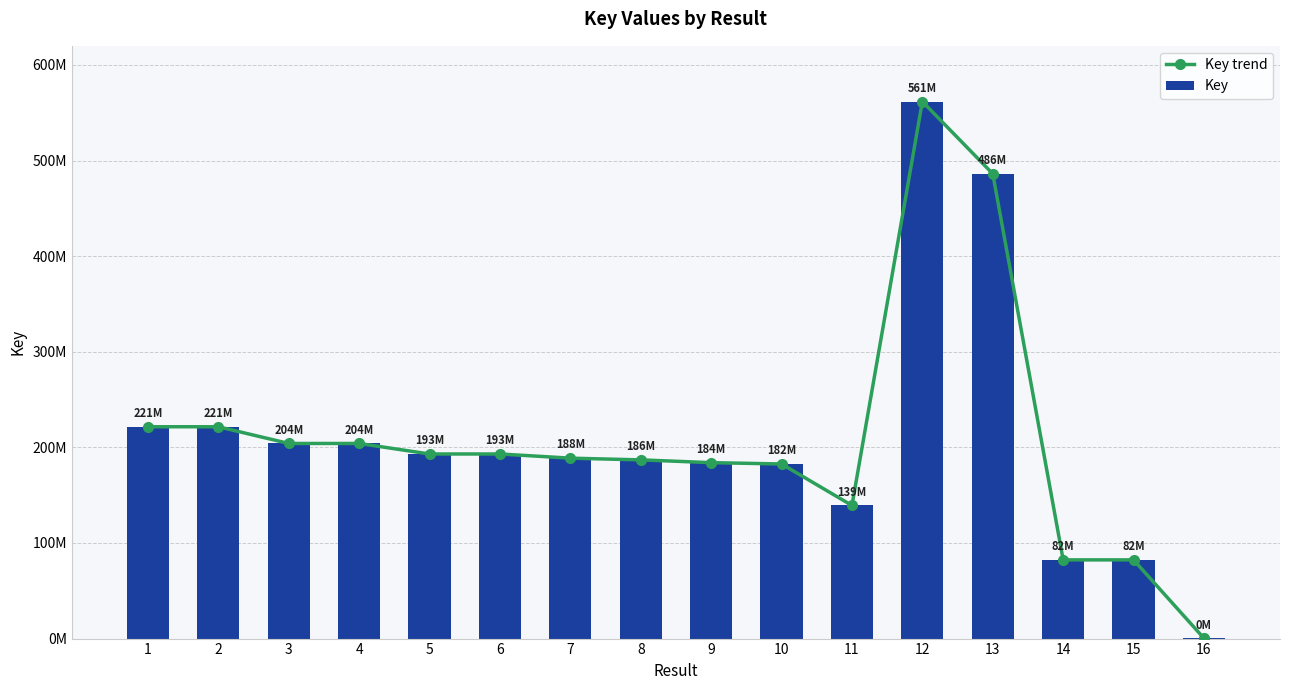

The Key series shows 139253262 at 11. True or false?

True